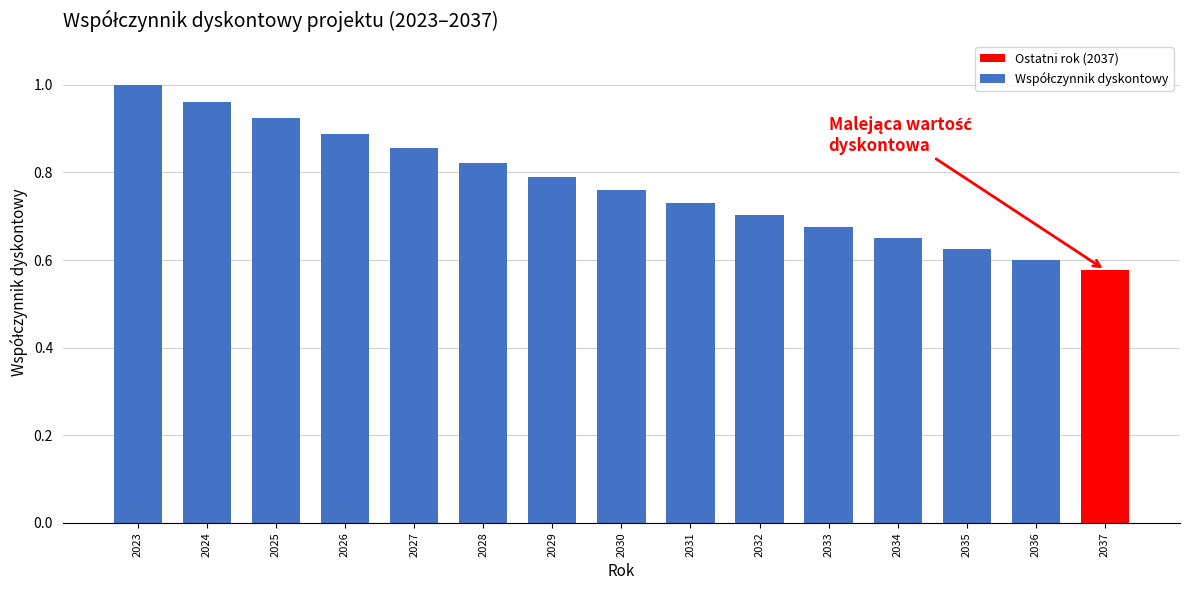

What is the difference between the maximum and second lowest values?

0.4